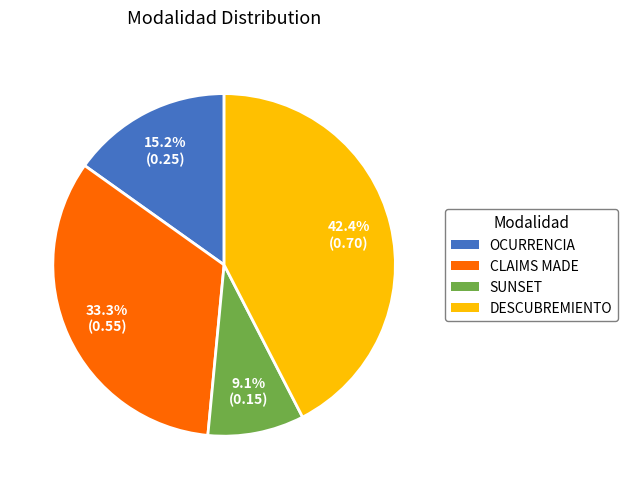

Is there any slice that represents more than half of the pie?

No